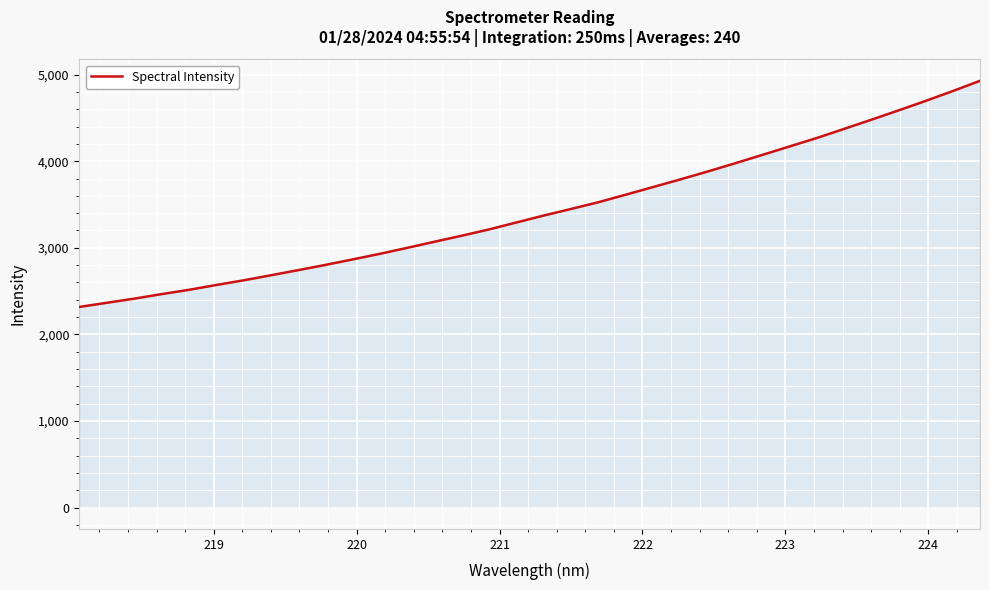

What is the smallest value displayed?

2317.0